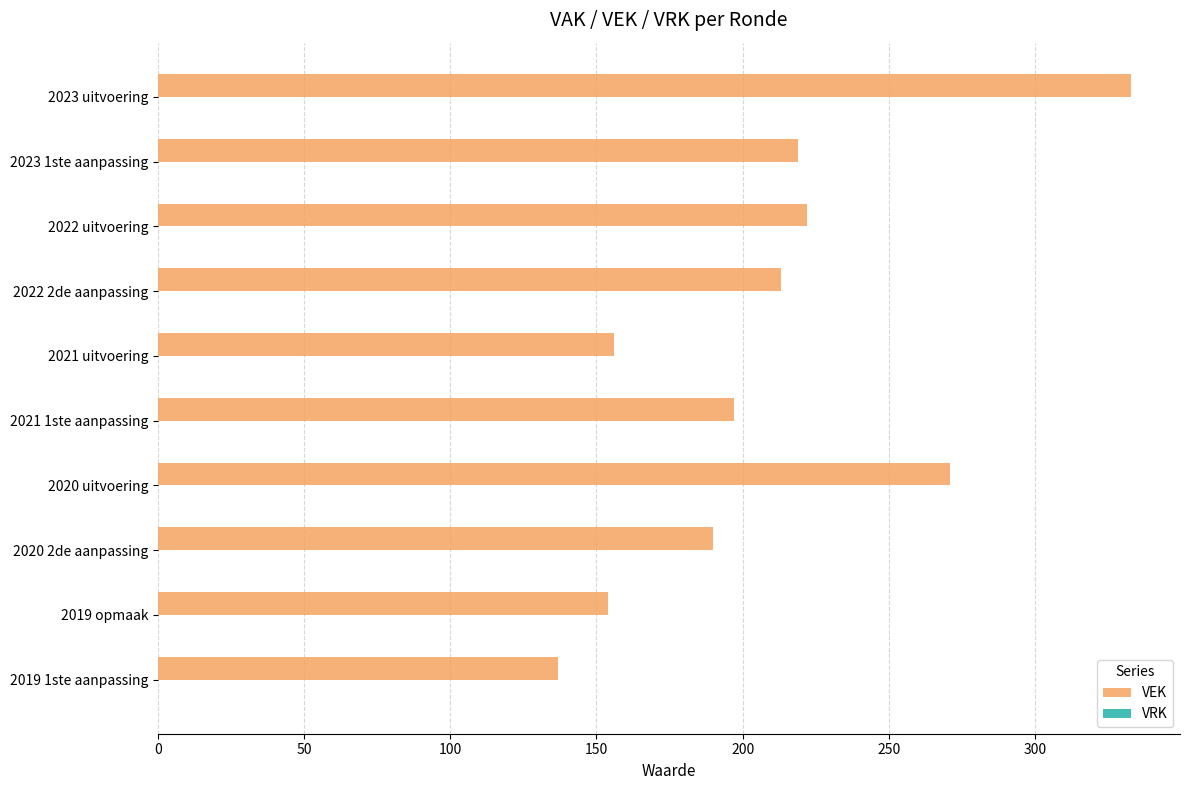

How many categories are shown in the chart?

10